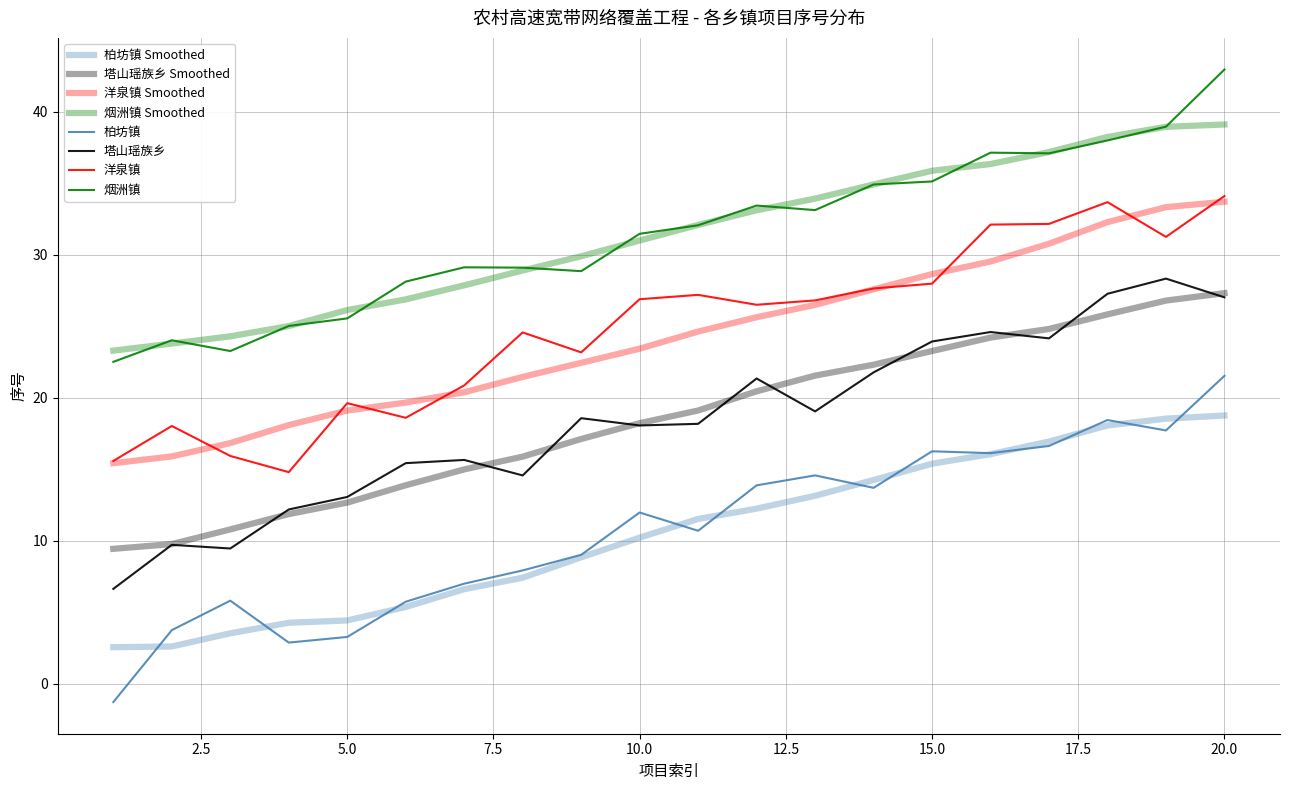

Reading left to right, transcribe all the data shown in this chart.

柏坊镇: 1=9.4	2=9.8	3=10.8	4=11.9	5=12.7	6=13.9	7=15.0	8=15.9	9=17.1	10=18.2	11=19.1	12=20.4	13=21.5	14=22.3	15=23.3	16=24.2	17=24.8	18=25.8	19=26.8	20=27.3
塔山瑶族乡: 1=15.4	2=15.9	3=16.8	4=18.1	5=19.1	6=19.7	7=20.4	8=21.4	9=22.4	10=23.4	11=24.6	12=25.6	13=26.5	14=27.6	15=28.6	16=29.5	17=30.8	18=32.3	19=33.3	20=33.7
洋泉镇: 1=23.3	2=23.8	3=24.3	4=25.0	5=26.1	6=26.9	7=27.9	8=28.9	9=29.9	10=31.0	11=32.1	12=33.1	13=33.9	14=34.9	15=35.9	16=36.3	17=37.2	18=38.2	19=38.9	20=39.1
烟洲镇: 1=2.6	2=2.6	3=3.5	4=4.3	5=4.4	6=5.4	7=6.6	8=7.4	9=8.8	10=10.2	11=11.5	12=12.2	13=13.1	14=14.2	15=15.4	16=16.0	17=16.9	18=18.1	19=18.5	20=18.8